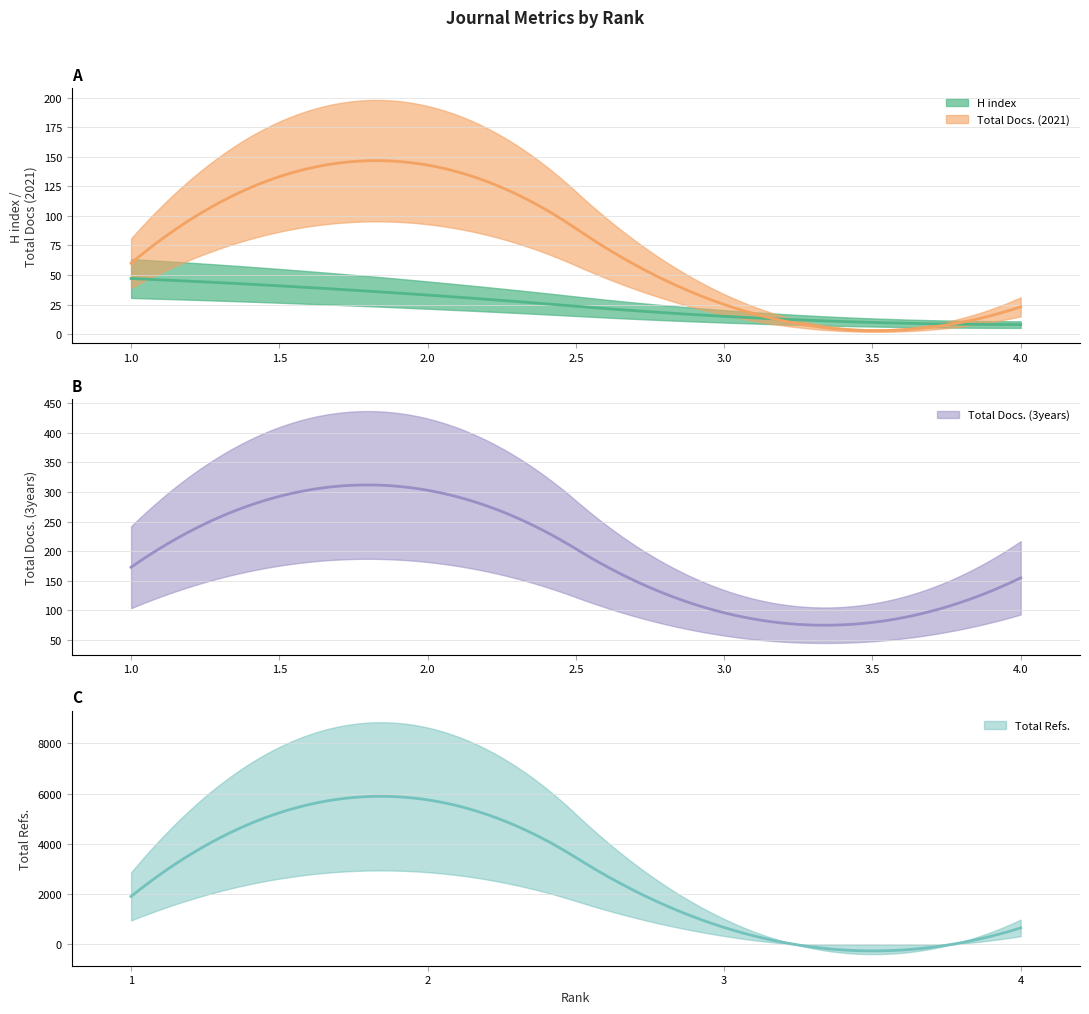

What is the lowest value of the Total Docs. (3years) series?

96